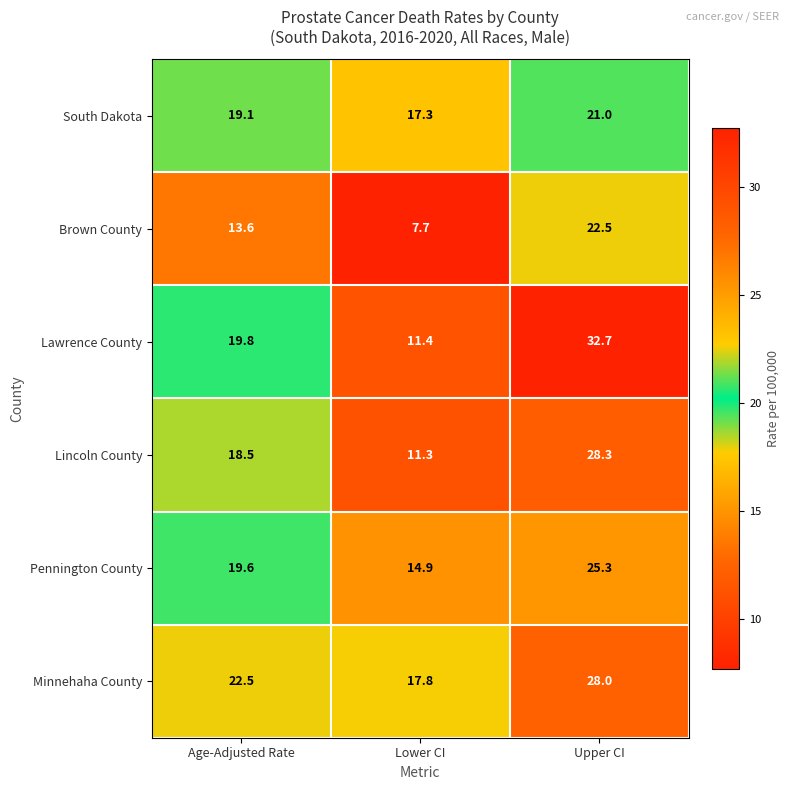

The value of Lincoln County at Lower CI is 18.3. True or false?

False